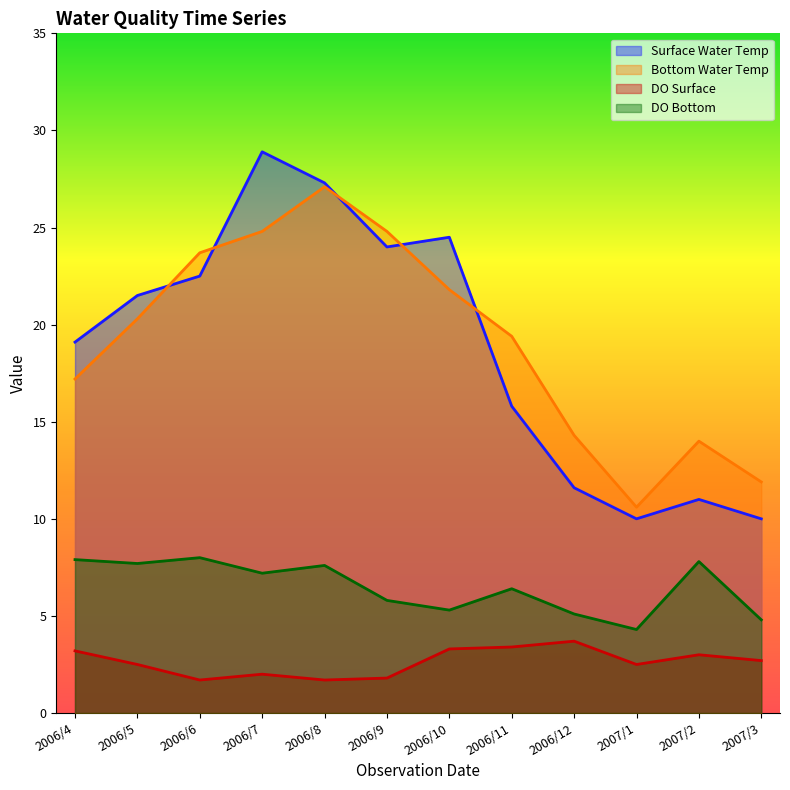

Is it true that DO Surface equals 0.8 at 2006/12?

False